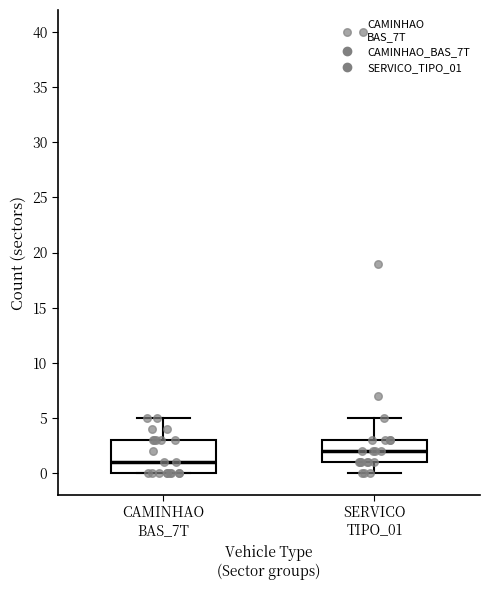

Reading left to right, transcribe this box plot: for each box, give where its median line is, the range the box spans, and where its two whiskers end, as read against the y-axis. The values are not printed on the chart, so give them approximately, as read against the axis.

CAMINHAO BAS_7T: median 1, box 0 to 3, whiskers 0 to 5
SERVICO TIPO_01: median 2, box 1 to 3, whiskers 0 to 5